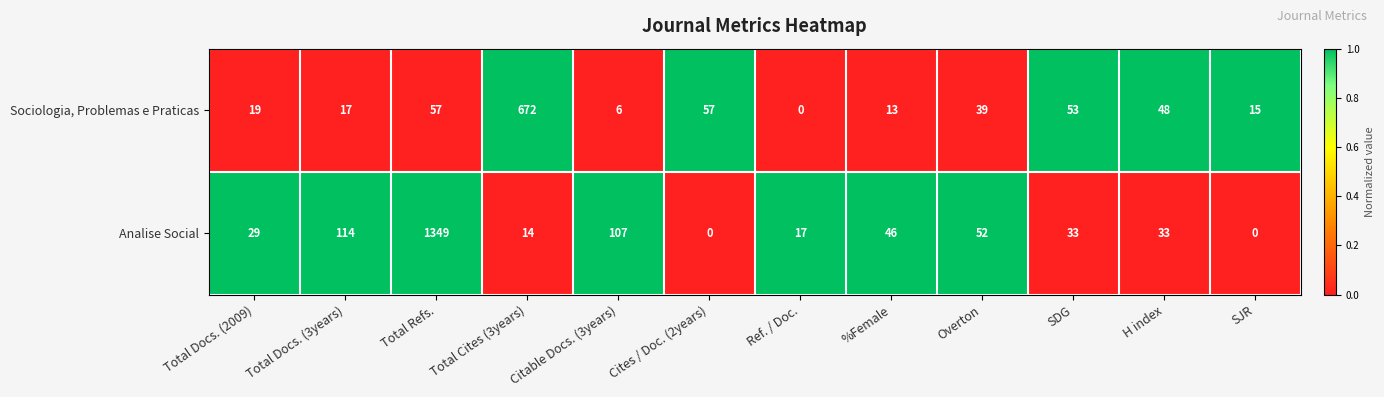

The Sociologia, Problemas e Praticas series shows 672 at Total Cites (3years). True or false?

True